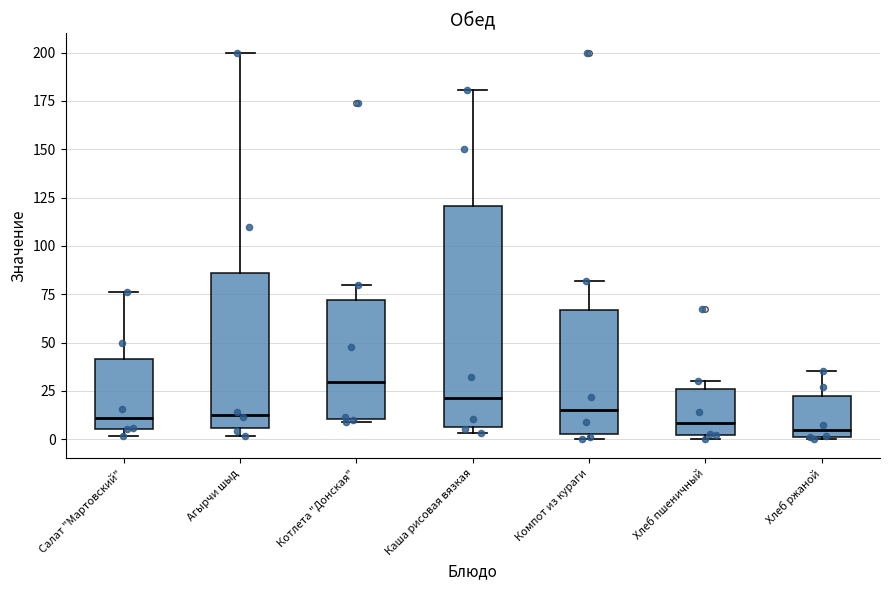

Reading left to right, transcribe this box plot: for each box, give where its median line is, the range the box spans, and where its two whiskers end, as read against the y-axis. The values are not printed on the chart, so give them approximately, as read against the axis.

Салат "Мартовский": median 10, box 5 to 40, whiskers 0 to 75
Агырчи шыд: median 15, box 5 to 85, whiskers 0 to 200
Котлета "Донская": median 30, box 10 to 70, whiskers 10 to 80
Каша рисовая вязкая: median 20, box 5 to 120, whiskers 5 (just below the box's lower edge) to 180
Компот из кураги: median 15, box 5 to 65, whiskers 0 to 80
Хлеб пшеничный: median 10, box 0 to 25, whiskers 0 (just below the box's lower edge) to 30
Хлеб ржаной: median 5, box 0 to 20, whiskers 0 to 35